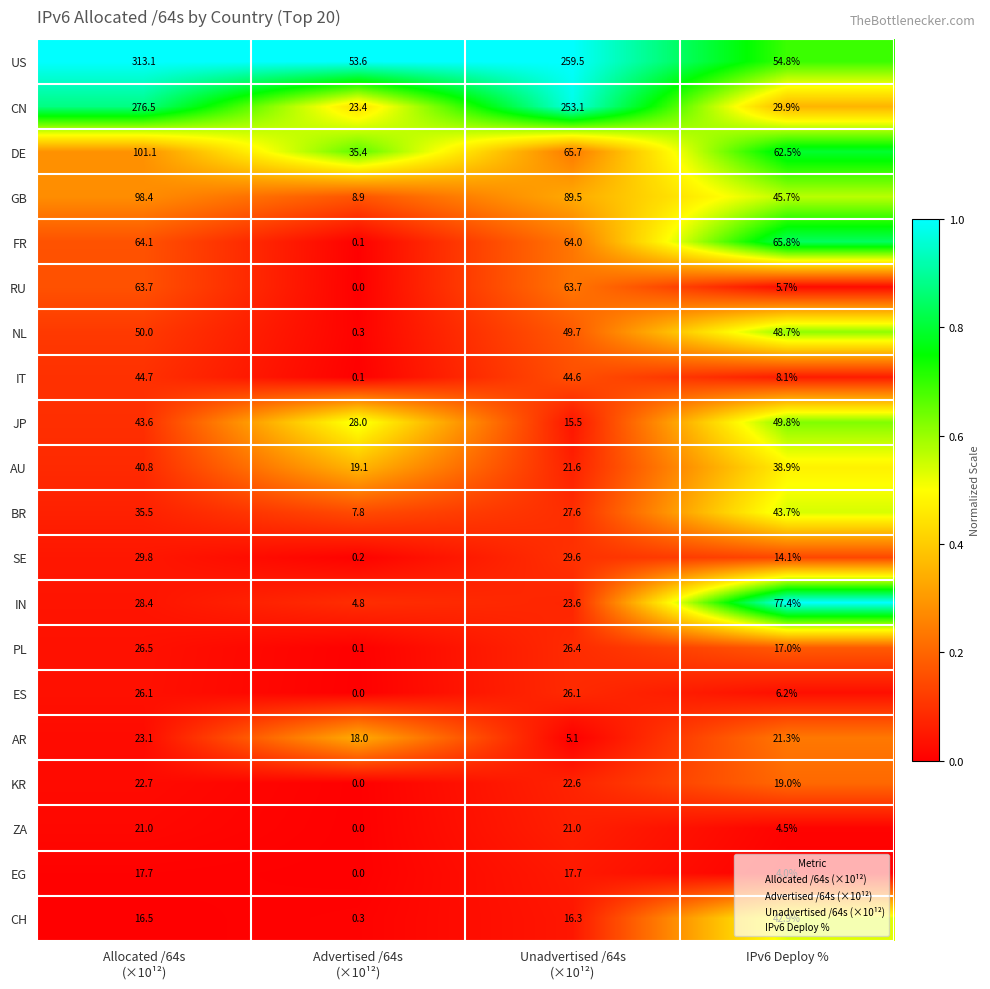

Which series changed the most between Allocated /64s
(×10¹²) and Advertised /64s
(×10¹²)?

US